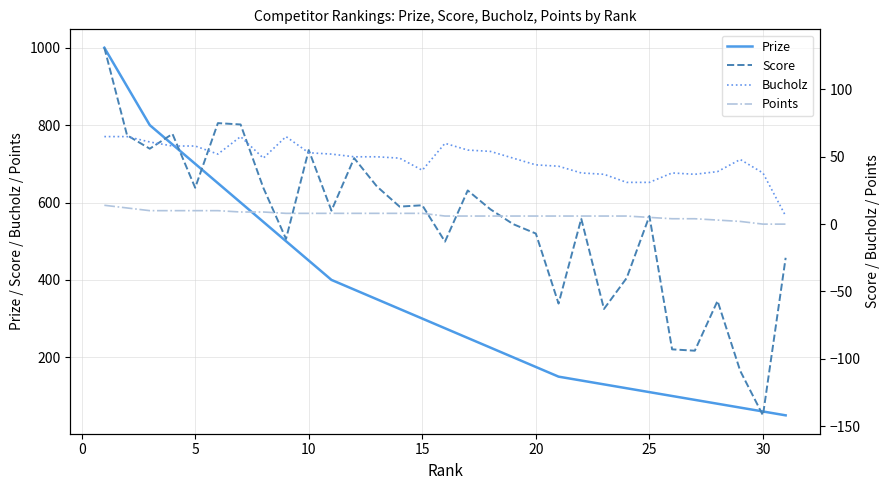

What is the highest value of the Prize series?

1000